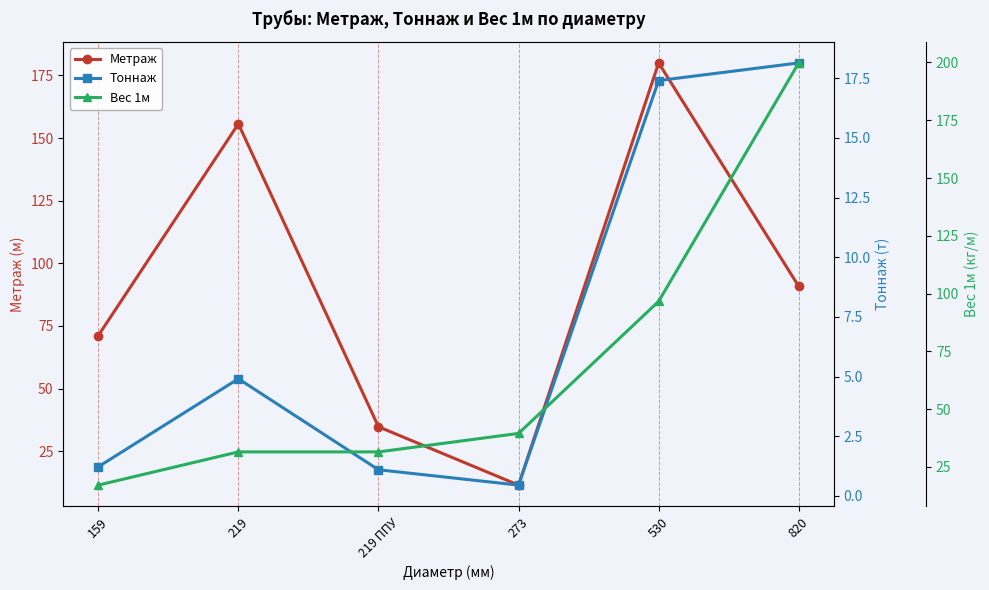

How many lines are shown in the chart?

3